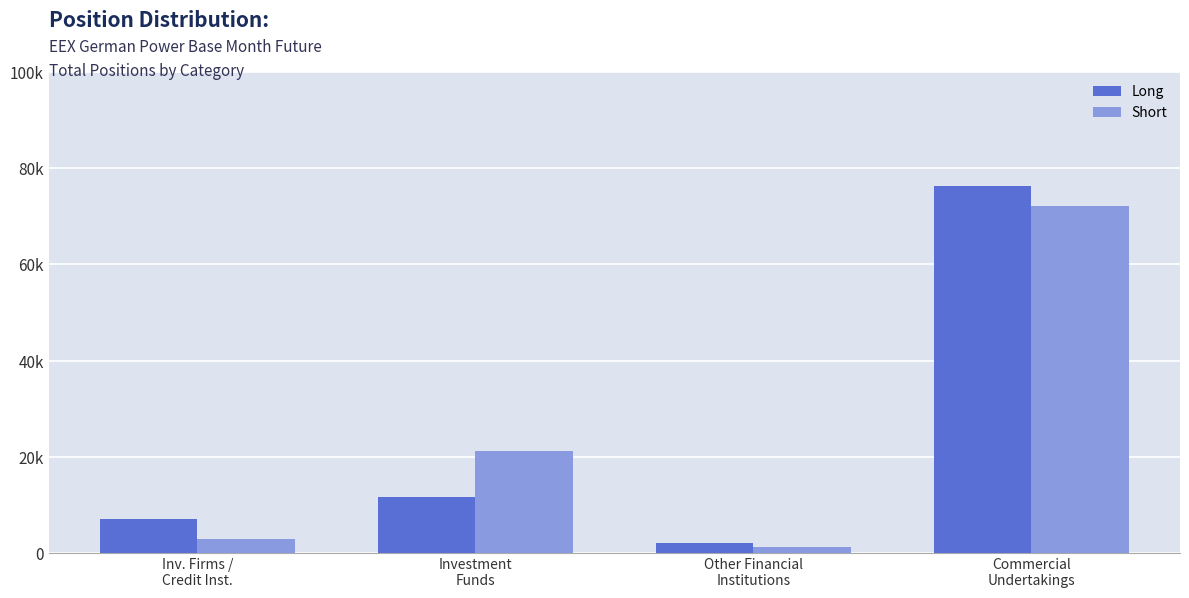

What are all the series names shown in the legend?

Long, Short